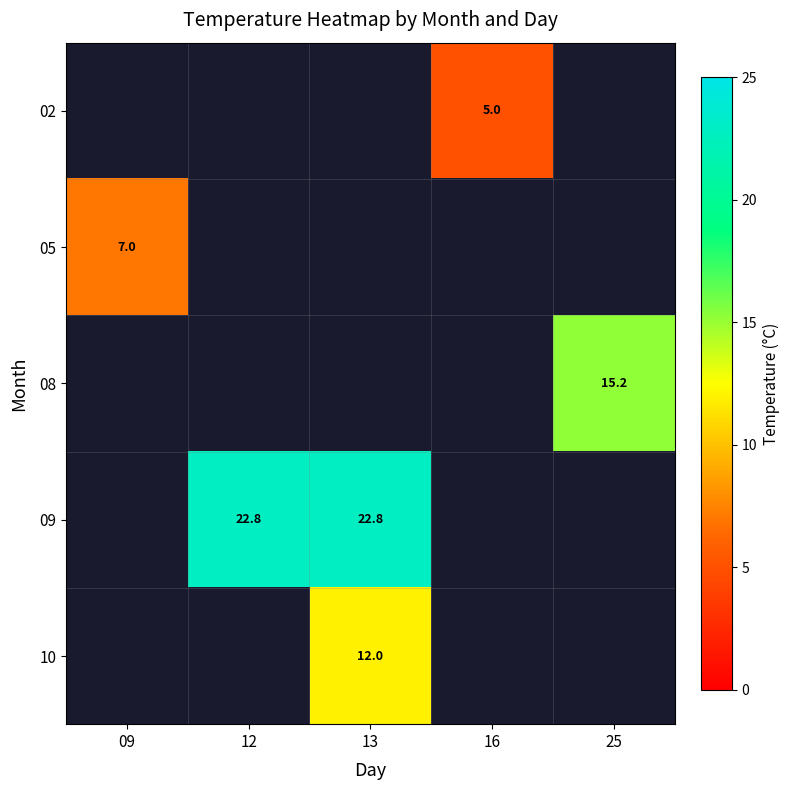

Is it true that 10 equals 12.0 at 13?

True